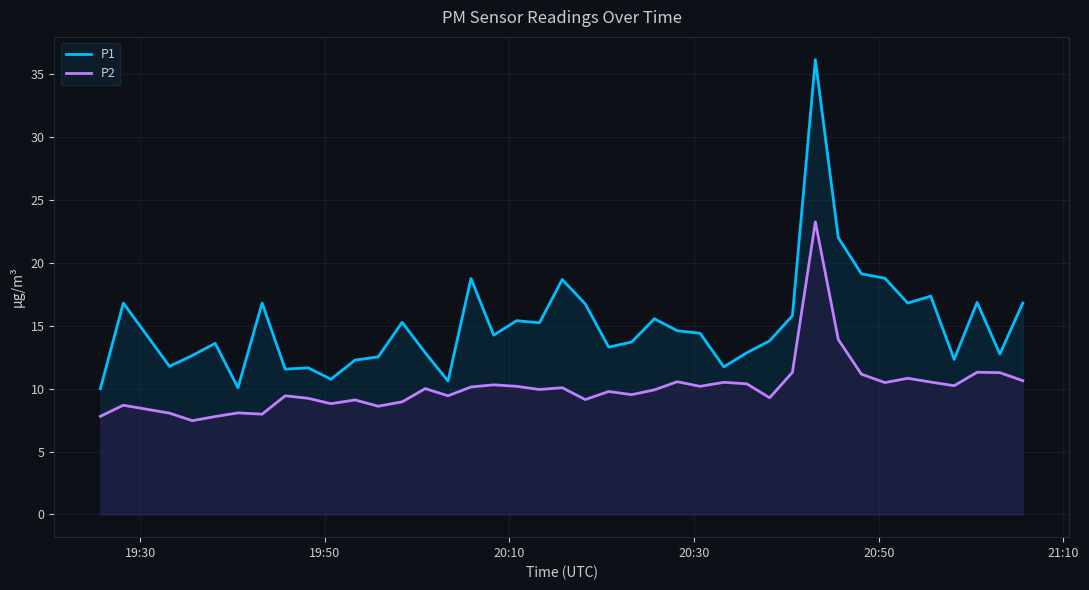

Count the number of categories in the chart.

40